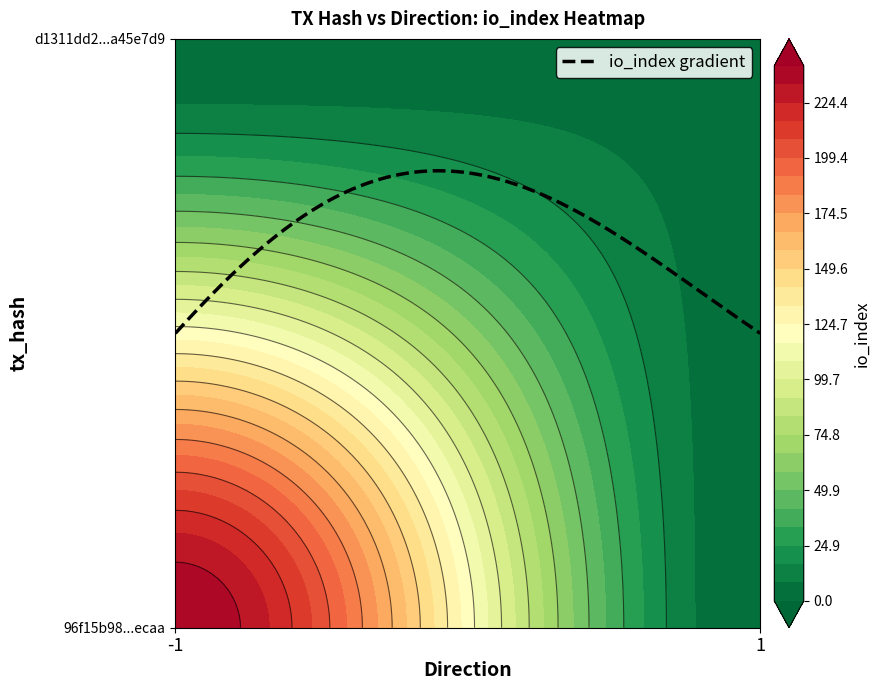

What is the spread (max minus min) of values at io_index?

235